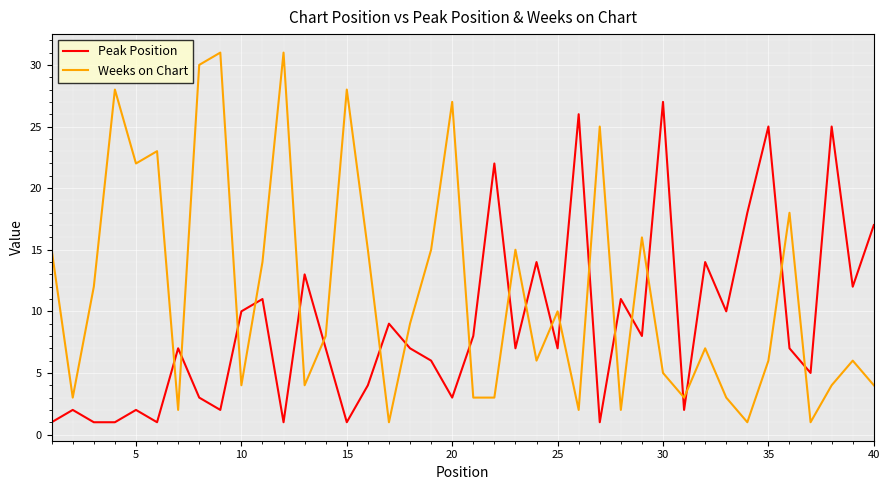

After their last crossing, which series has the higher values: Weeks on Chart or Peak Position?

Peak Position